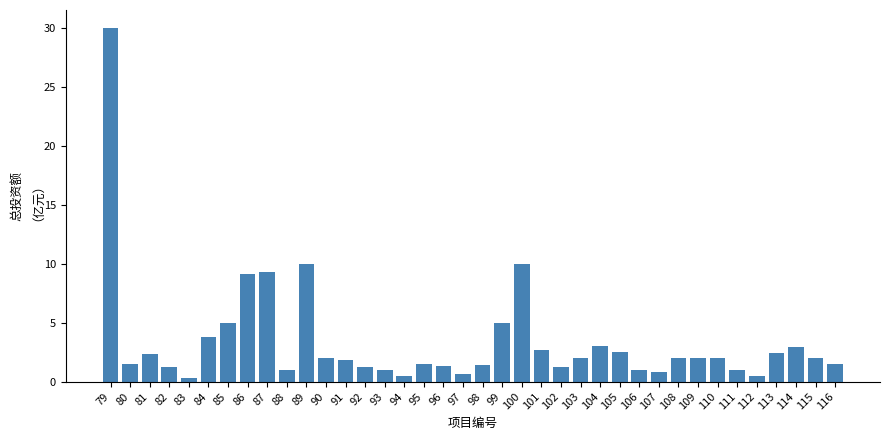

Is it true that the value at 100 is 2.7?

False